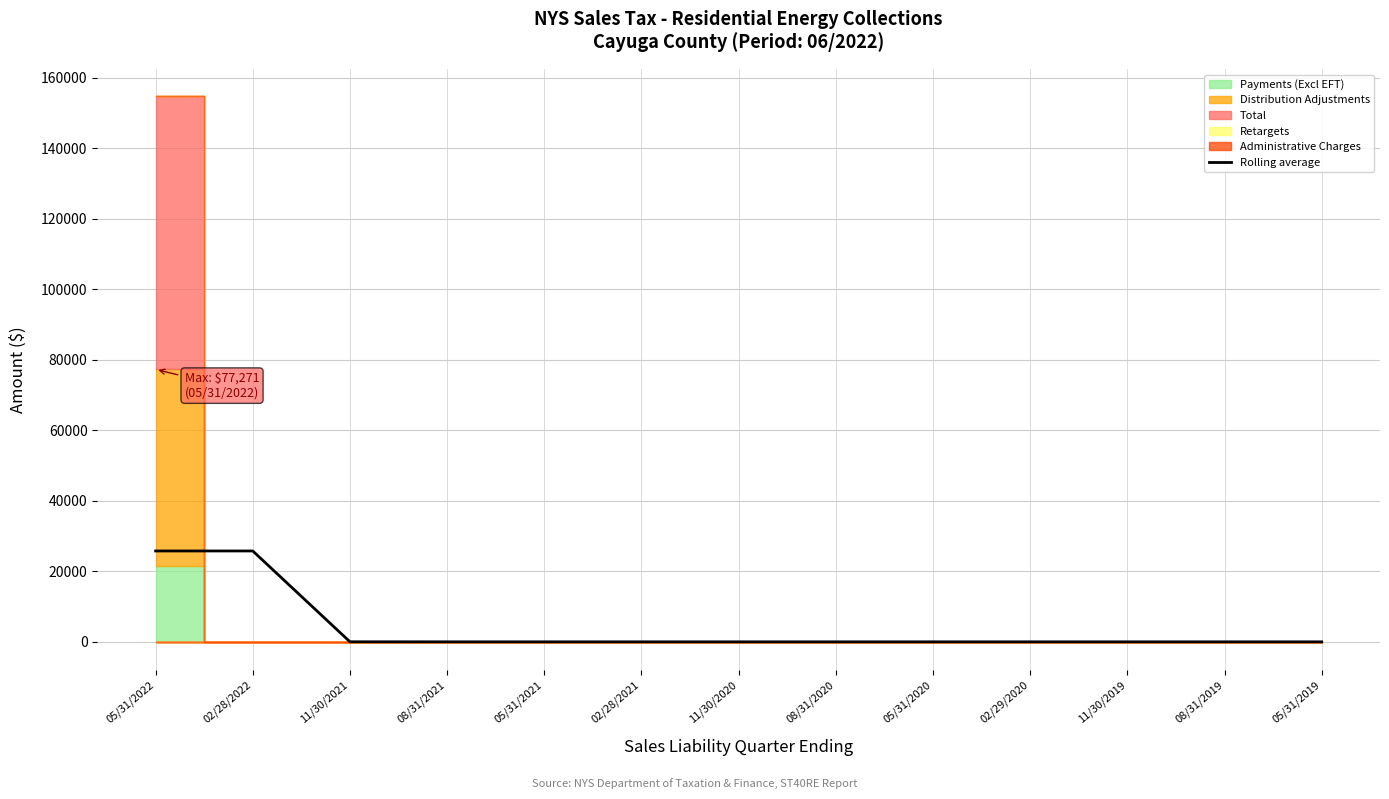

How many interior local peaks (higher than both neighbors) does the data have?

1